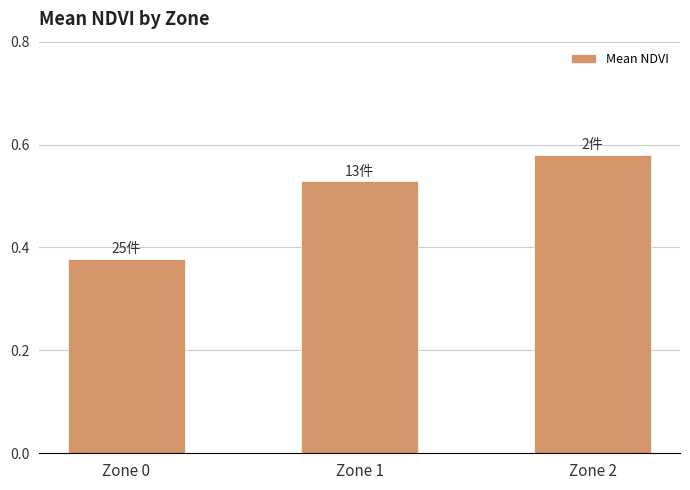

What is the change in value from Zone 0 to Zone 2?

+0.2